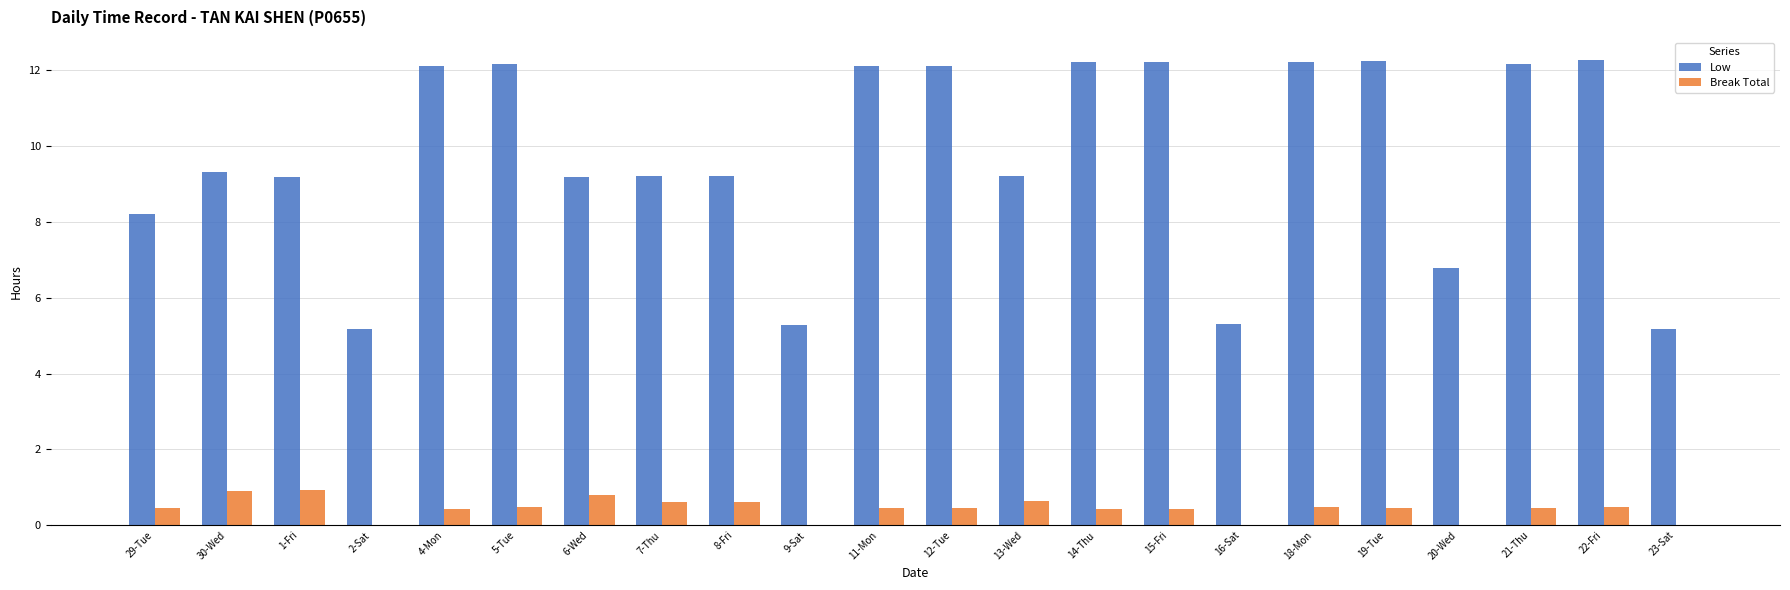

How many data points in Low are above 9?

16